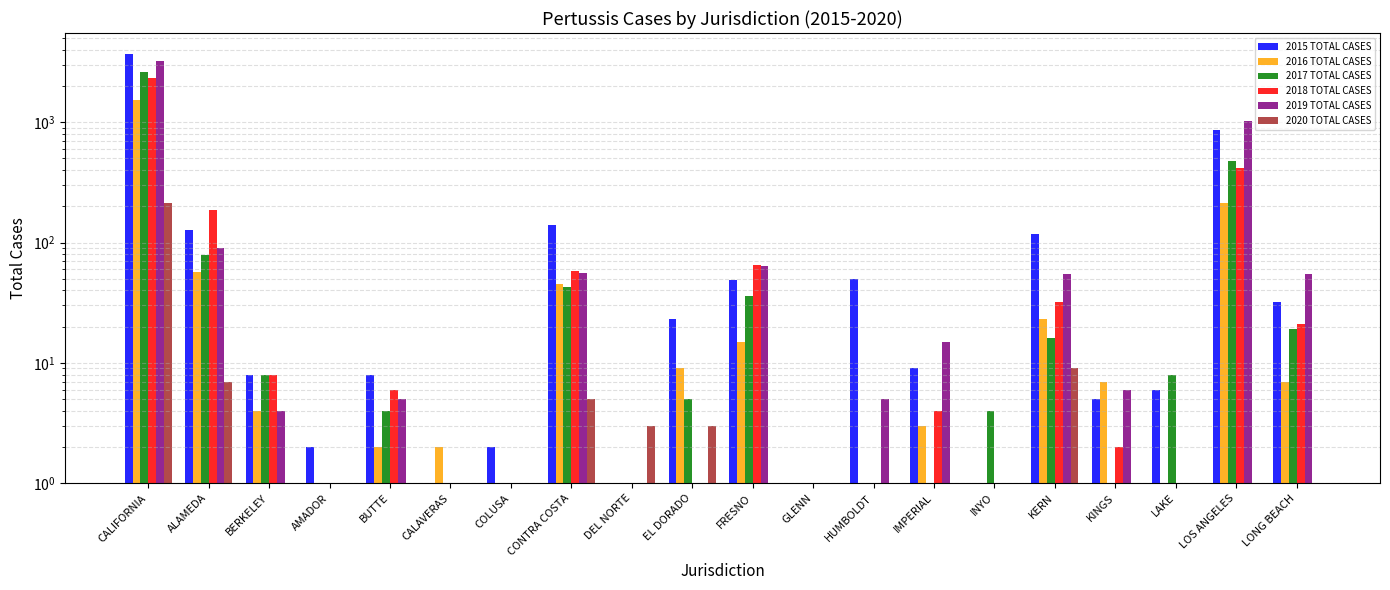

Reading left to right, extract all data points from this chart.

2015 TOTAL CASES: 3656	126	8	2	8	0	2	139	0	23	49	1	50	9	0	117	5	6	856	32
2016 TOTAL CASES: 1519	57	4	1	2	2	0	45	0	9	15	1	0	3	0	23	7	0	214	7
2017 TOTAL CASES: 2591	79	8	0	4	0	0	43	0	5	36	0	0	0	4	16	0	8	476	19
2018 TOTAL CASES: 2327	187	8	0	6	0	0	58	0	0	65	0	0	4	0	32	2	0	417	21
2019 TOTAL CASES: 3248	90	4	0	5	0	0	56	0	1	64	0	5	15	0	55	6	0	1026	55
2020 TOTAL CASES: 215	7	0	0	1	0	0	5	3	3	1	0	0	0	0	9	0	0	0	1